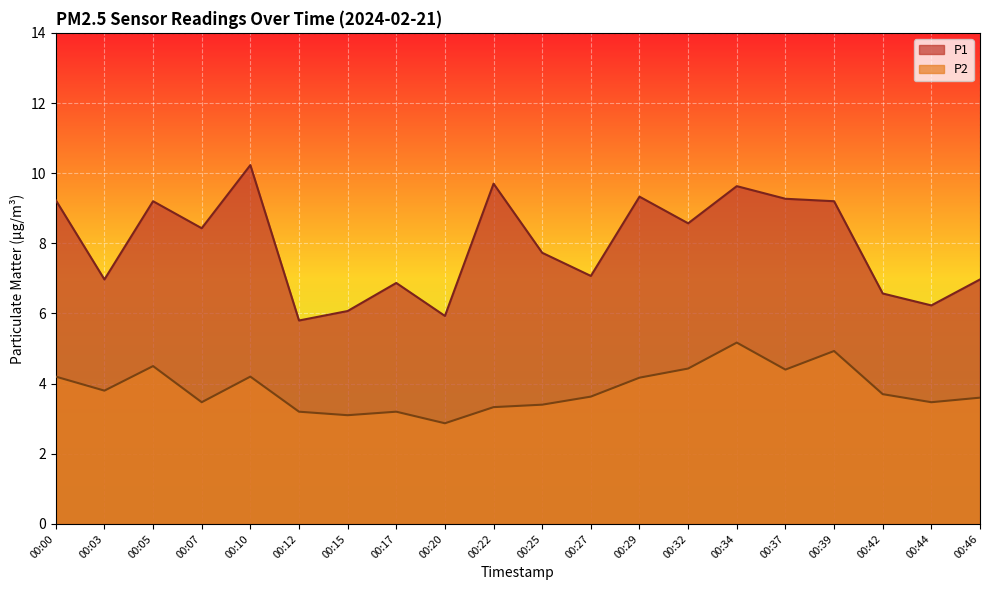

What is the value of the P2 point at the 11th from the left?

3.4